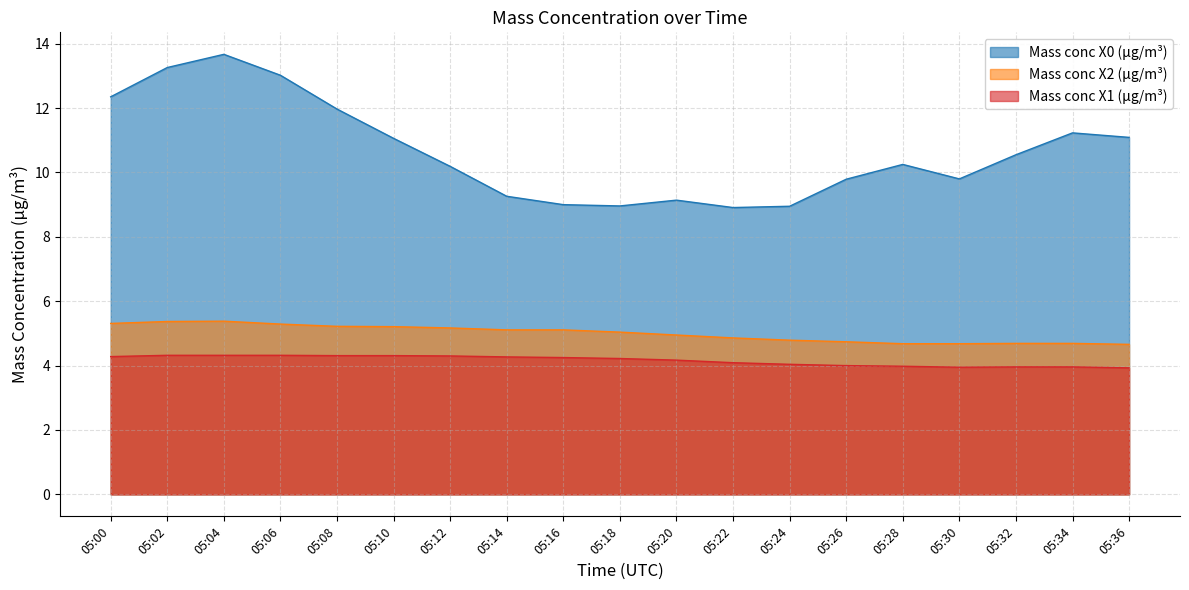

What is the minimum value for Mass conc X0 (μg/m³)?

8.9